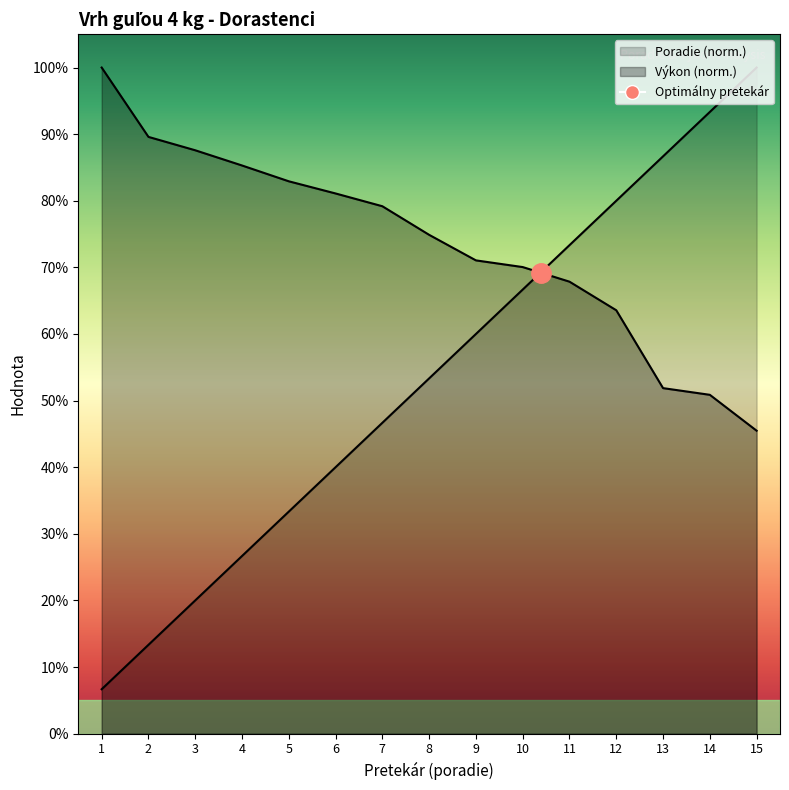

True or false: Poradie has a value of 93.3 at 14.

True